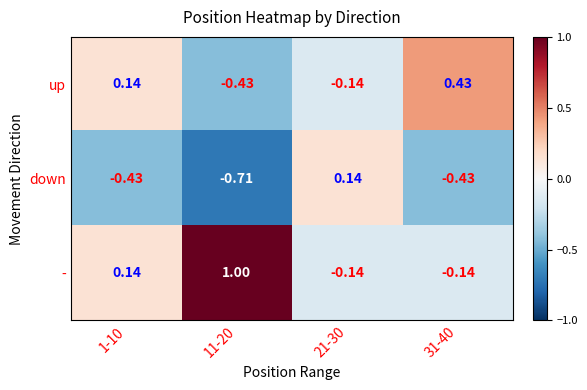

At how many categories does at least one series exceed 0?

4